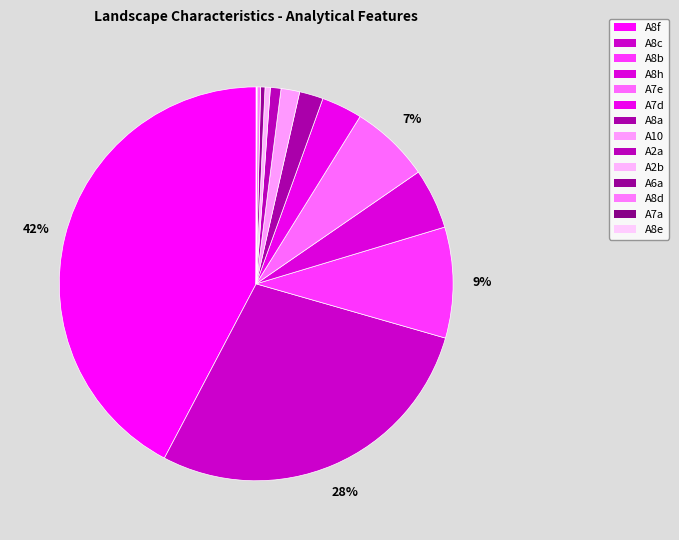

What is the change in value from A8h to A8e?

-5.7